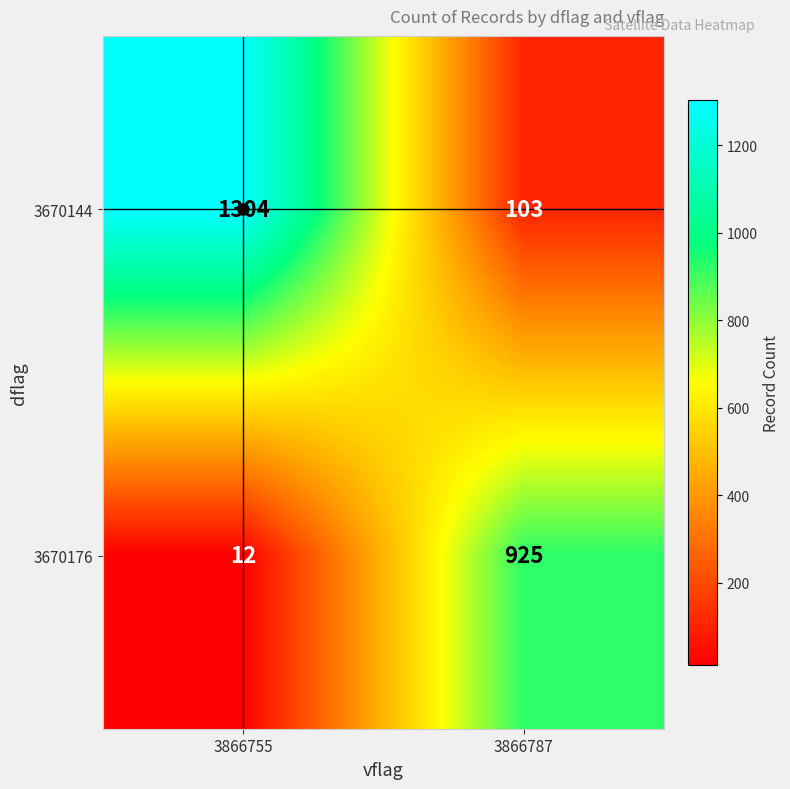

What is the spread (max minus min) of values at 3866787?

822